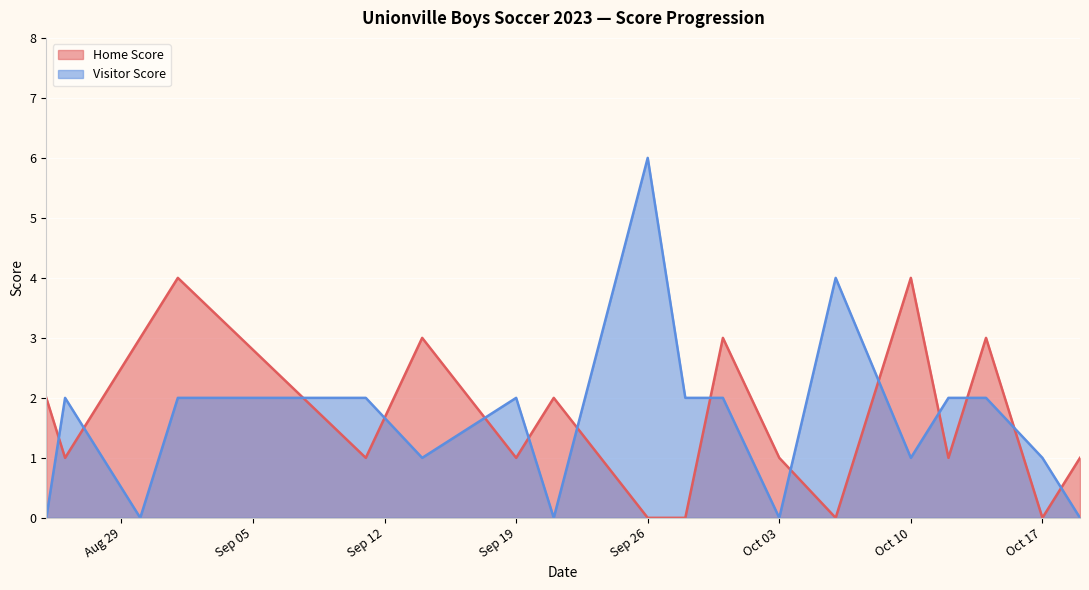

What is the difference between the highest and lowest values at Oct 03?

1